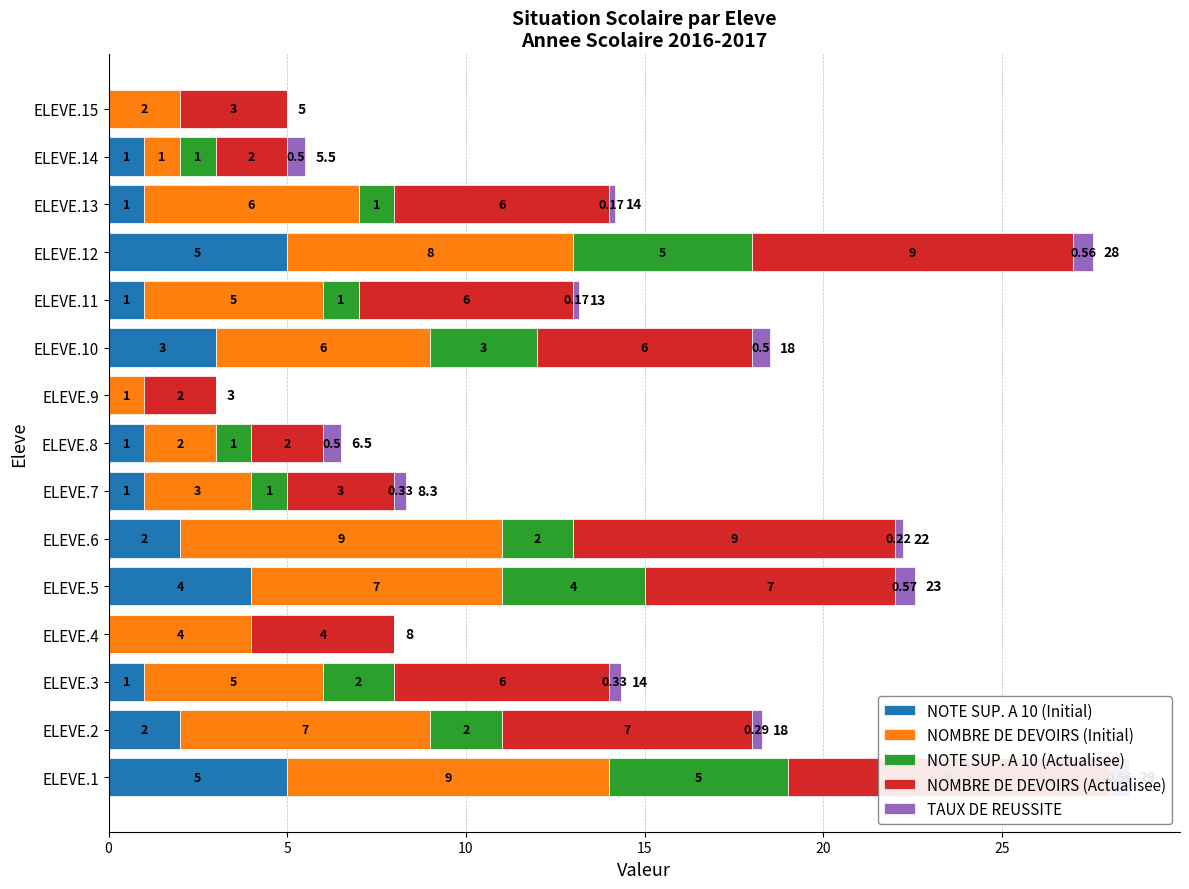

Are the bars horizontal?

Yes